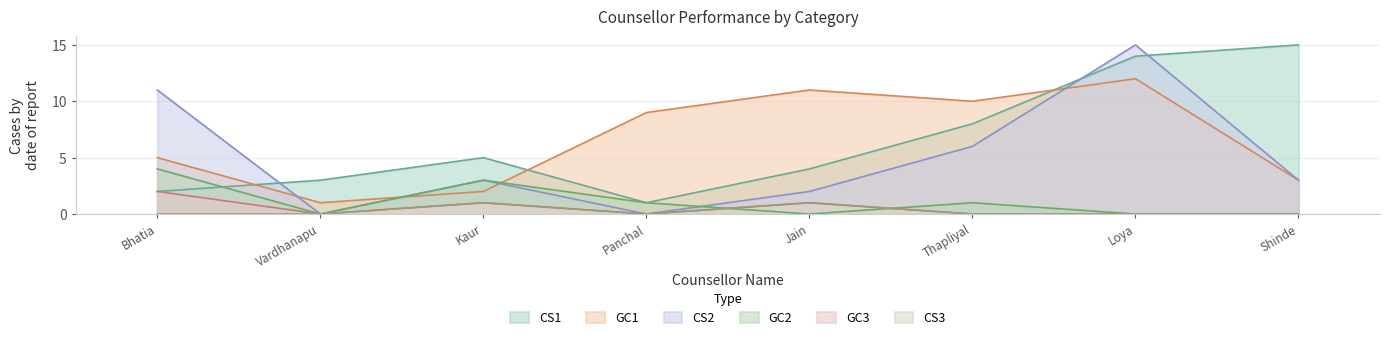

Where is GC1 nearest to the value 6?

Bhatia